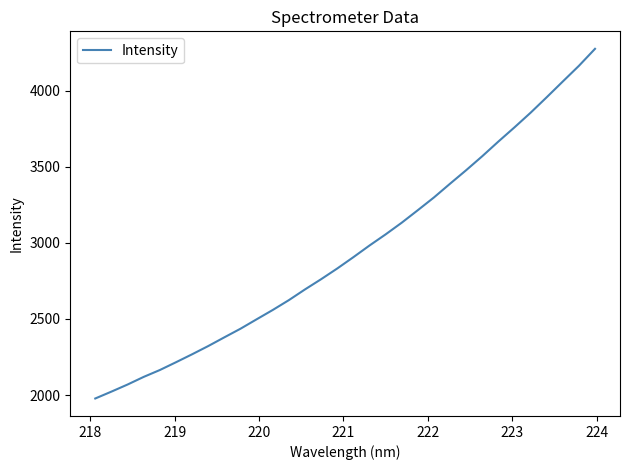

What is the greatest value displayed?

4274.6